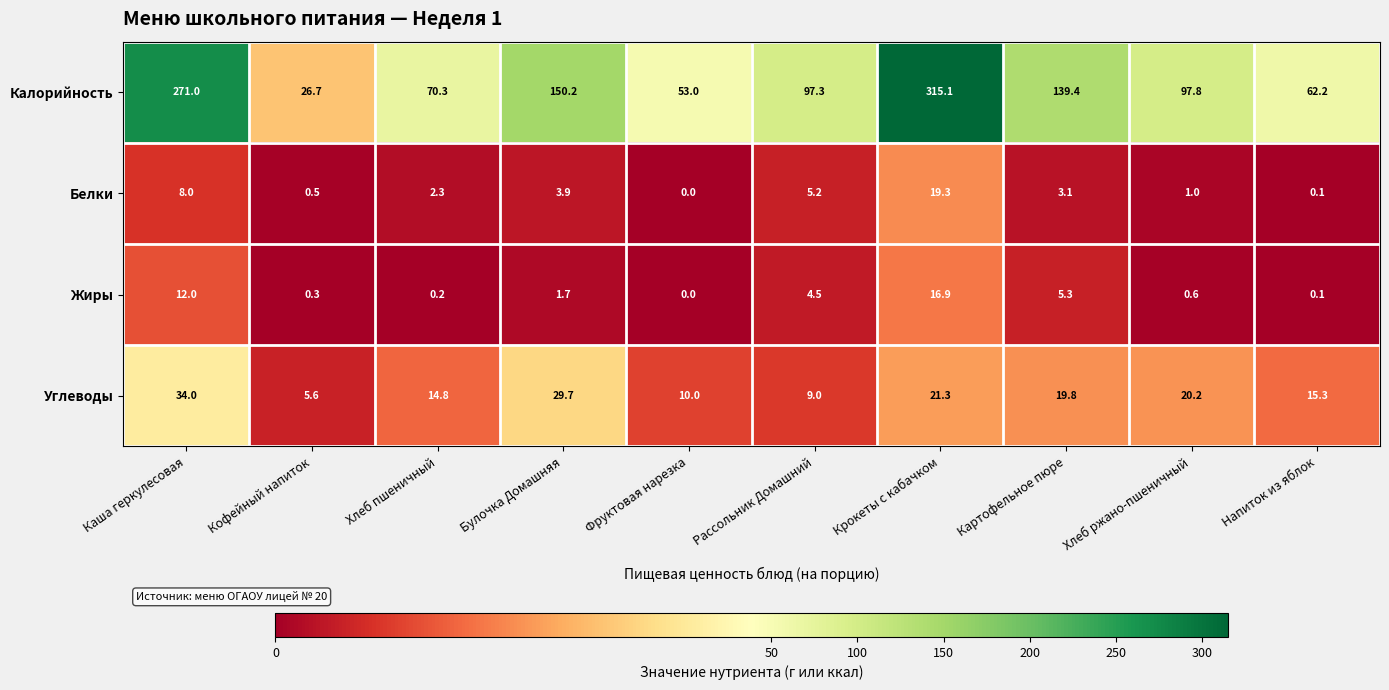

Which category has the highest value in the Жиры series?

Крокеты с кабачком